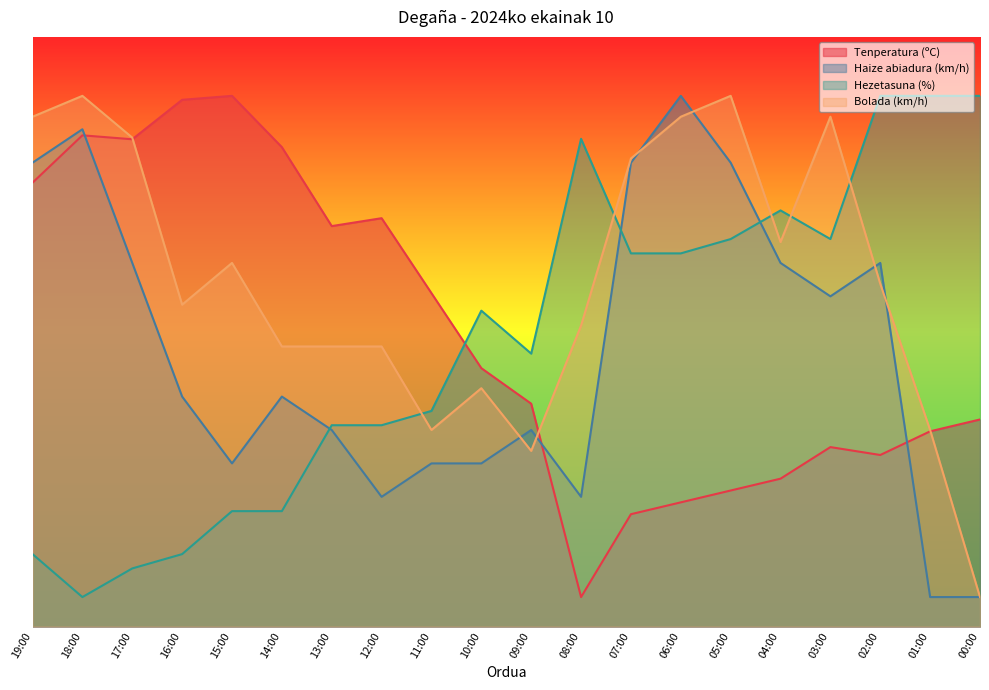

Which series has the largest range (max minus min)?

Tenperatura (ºC)